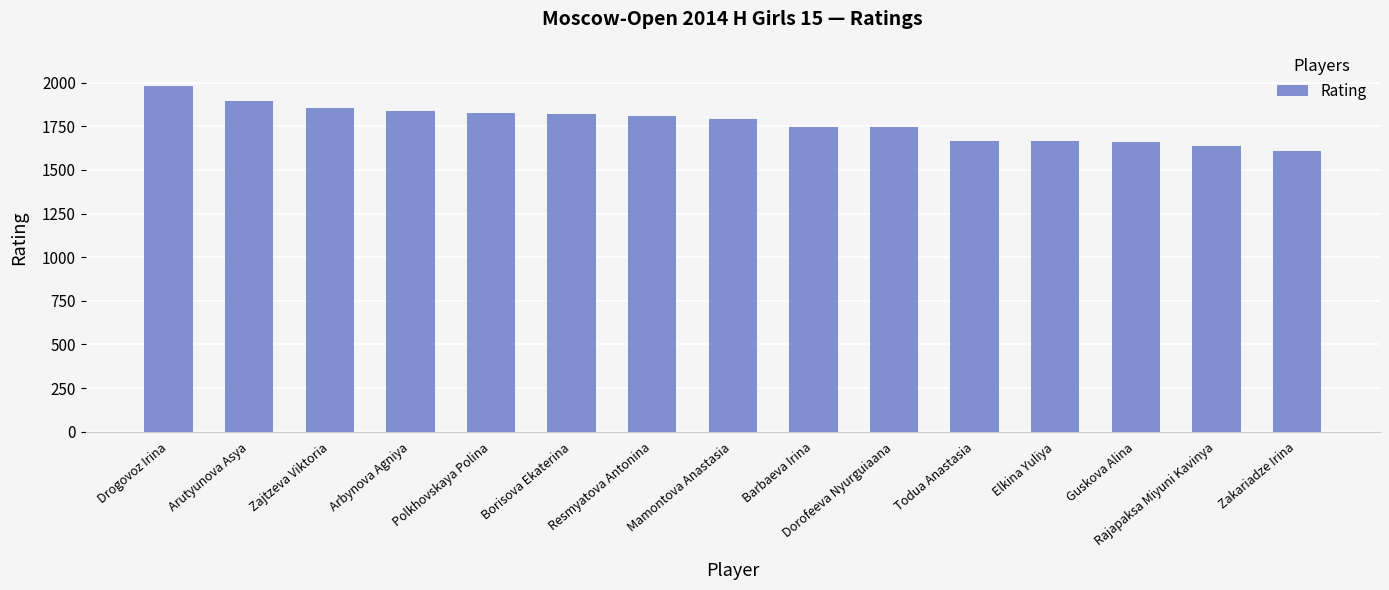

What is the change in value from Resmyatova Antonina to Elkina Yuliya?

-144